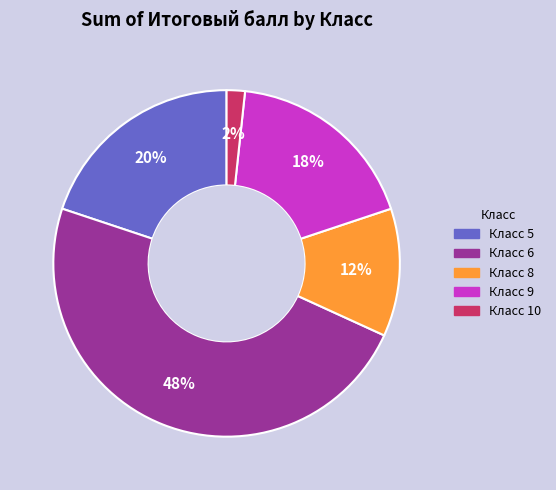

Is there a majority slice in this chart?

No